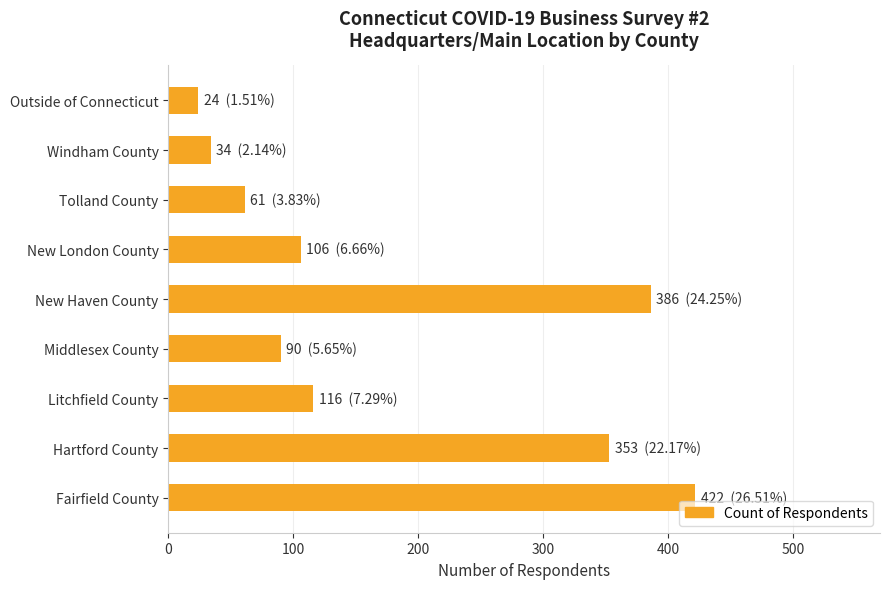

What is the change in value from Litchfield County to New Haven County?

+270